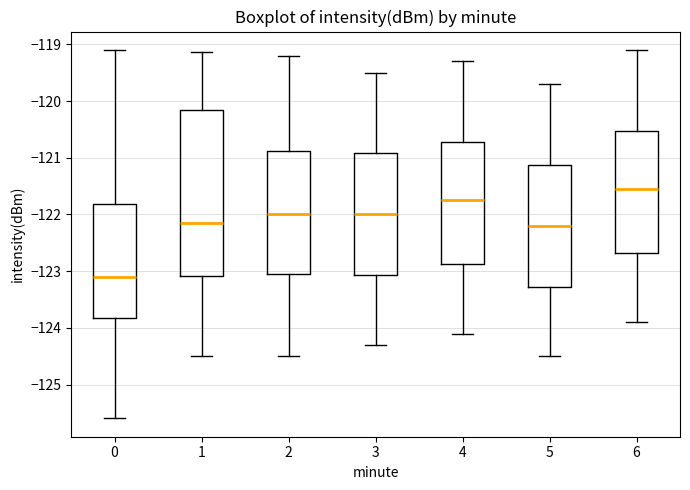

Reading left to right, read every box against the y-axis: the position of its median line, the range the box covers, and the ends of its whiskers. The values are not printed on the chart, so give them approximately, as read against the axis.

0: median -123.1, box -123.8 to -121.8, whiskers -125.6 to -119.1
1: median -122.2, box -123.1 to -120.2, whiskers -124.5 to -119.1
2: median -122.0, box -123.0 to -120.9, whiskers -124.5 to -119.2
3: median -122.0, box -123.1 to -120.9, whiskers -124.3 to -119.5
4: median -121.7, box -122.9 to -120.7, whiskers -124.1 to -119.3
5: median -122.2, box -123.3 to -121.1, whiskers -124.5 to -119.7
6: median -121.5, box -122.7 to -120.5, whiskers -123.9 to -119.1